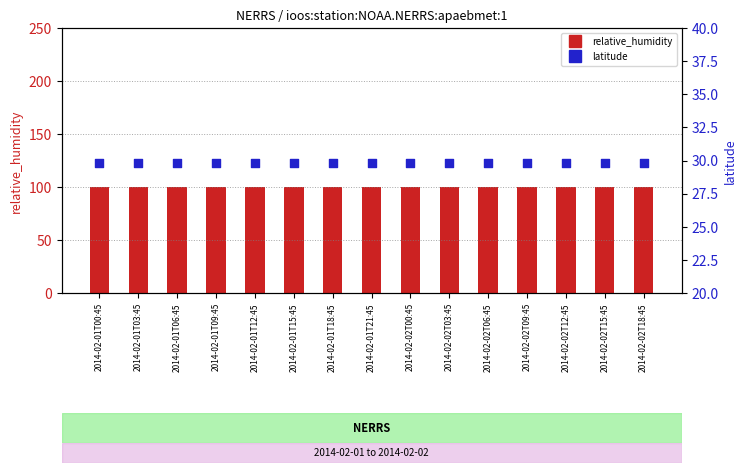

Which series reaches the minimum Y coordinate?

latitude